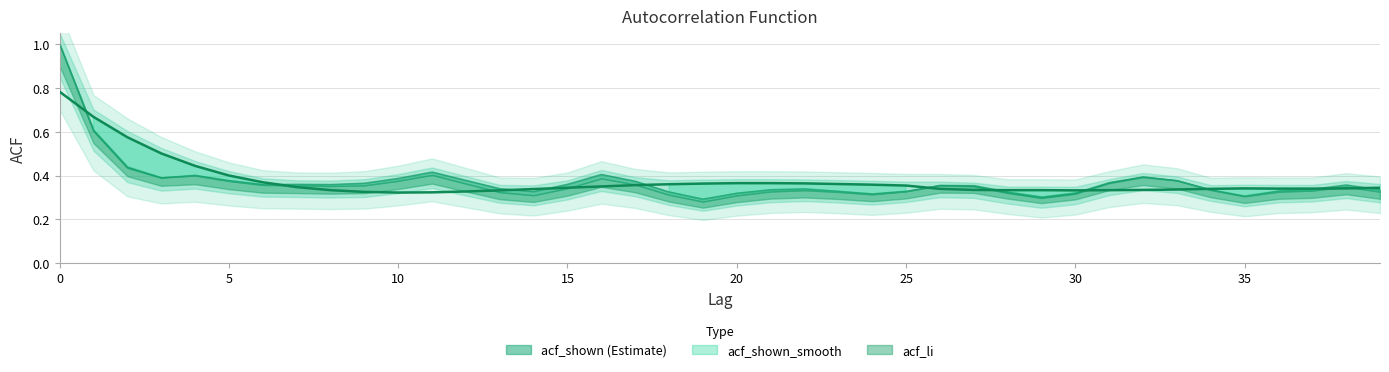

Which series has the largest range (max minus min)?

acf_shown